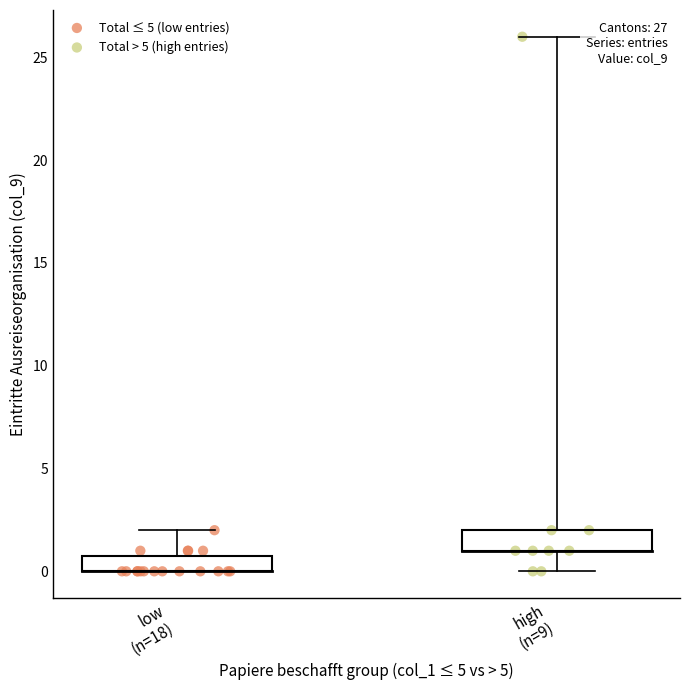

Which series has the largest Y range (max minus min)?

Total > 5 (high entries)